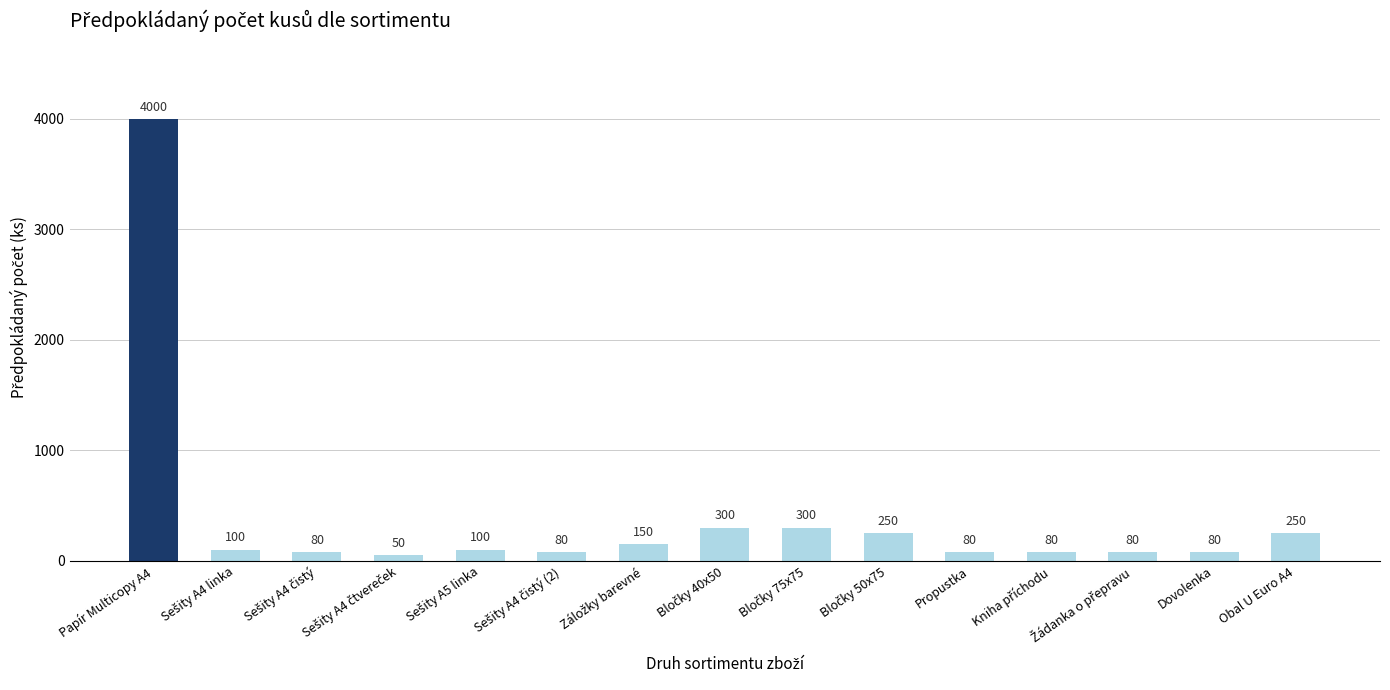

At which label does the data first exceed 100?

Papír Multicopy A4